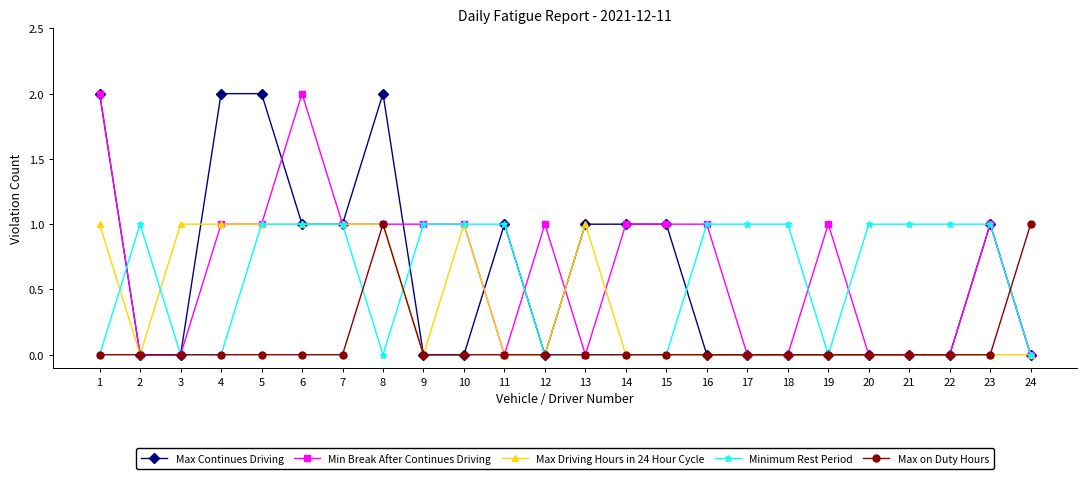

What are all the series names shown in the legend?

Max Continues Driving, Min Break After Continues Driving, Max Driving Hours in 24 Hour Cycle, Minimum Rest Period, Max on Duty Hours